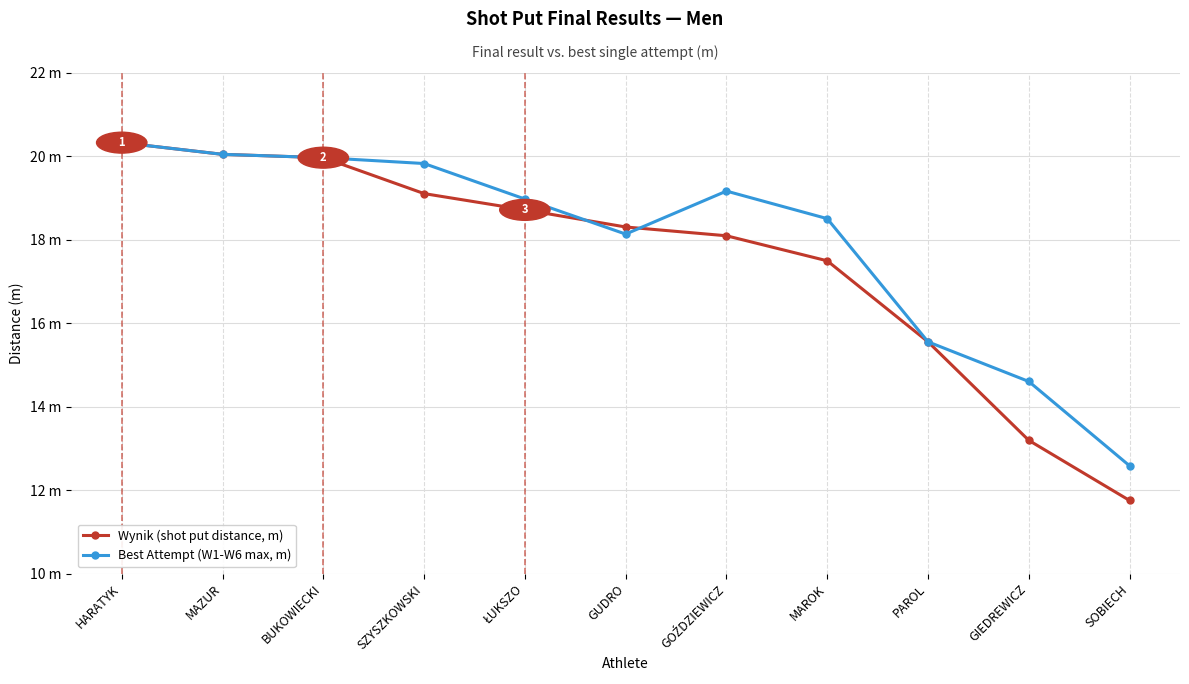

Which series changed the most between ŁUKSZO and GUDRO?

Best Attempt (W1-W6 max, m)